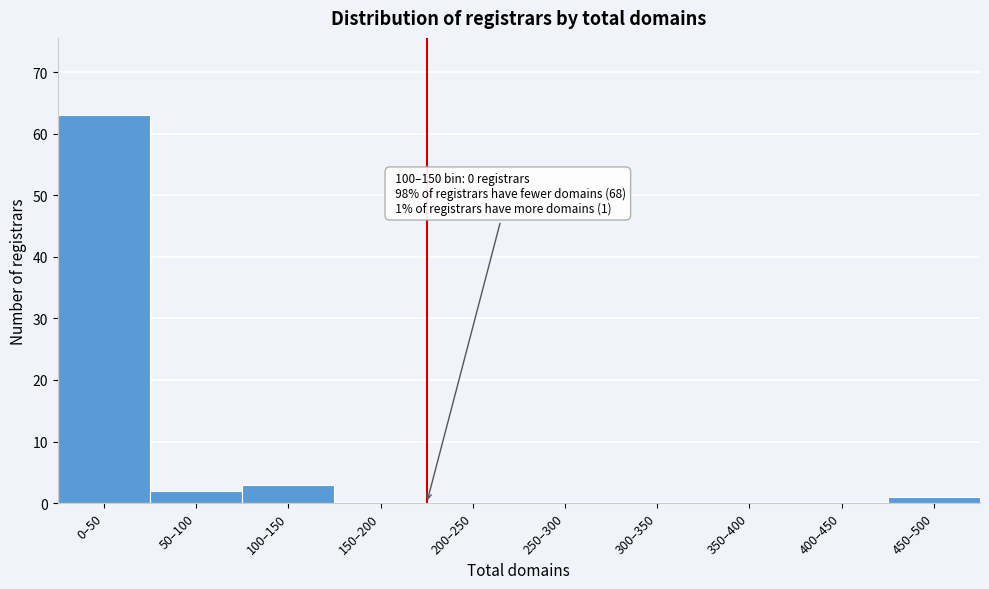

Reading left to right, transcribe all the data shown in this chart.

0–50=63	50–100=2	100–150=3	150–200=0	200–250=0	250–300=0	300–350=0	350–400=0	400–450=0	450–500=1